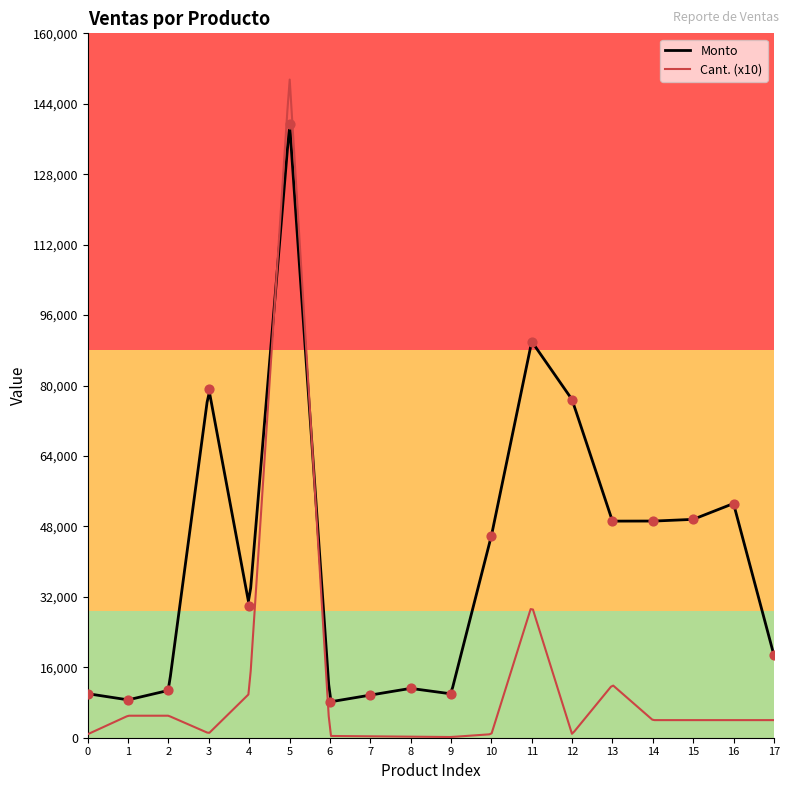

What is the maximum value for Monto?

139060.7